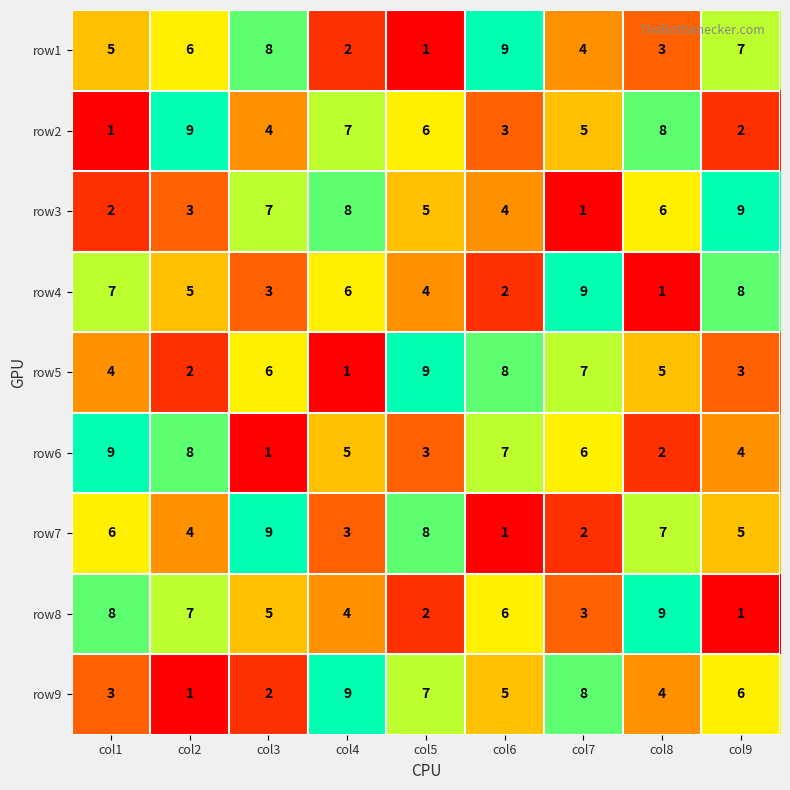

Is the value of row1 at col6 greater than the value of row3 at col6?

Yes